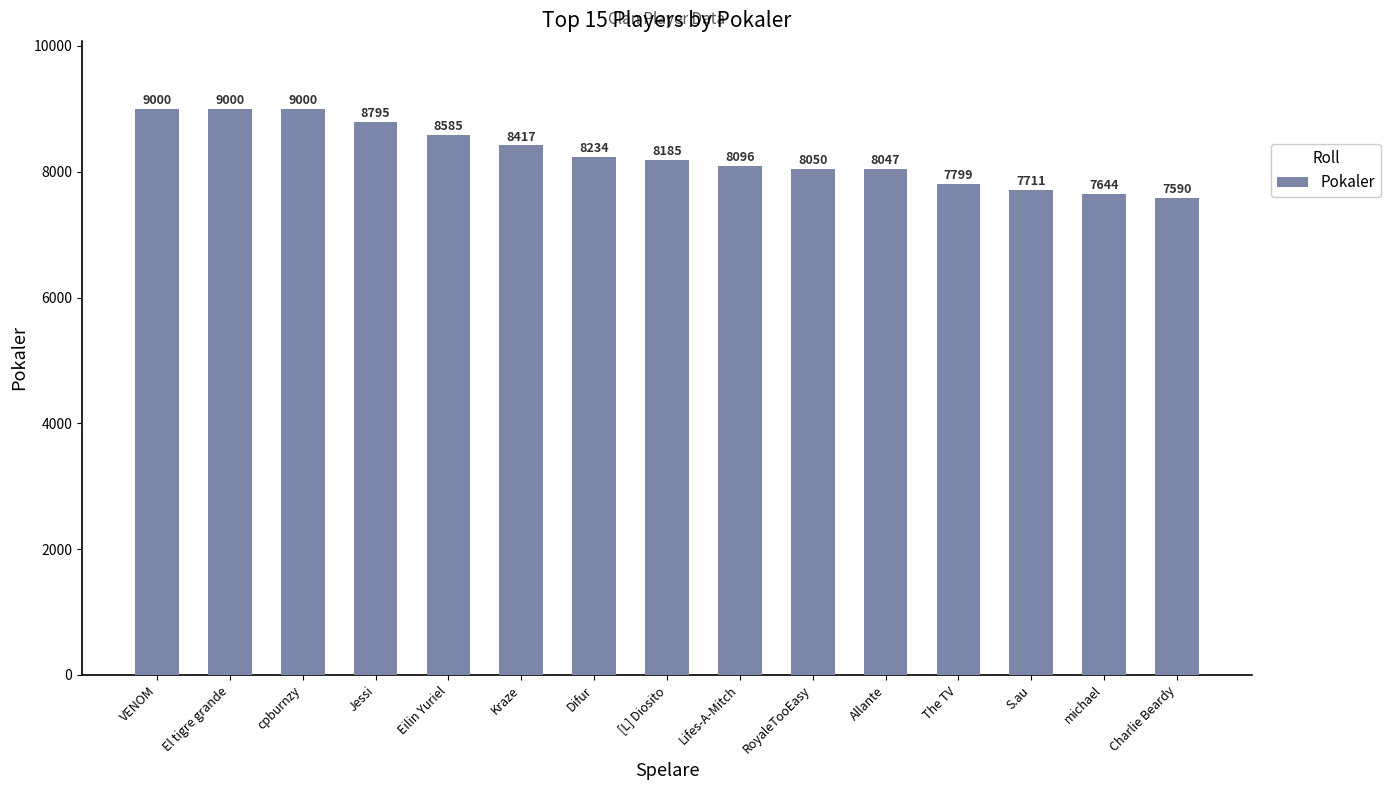

What is the sum of the values at Charlie Beardy and Kraze?

16007